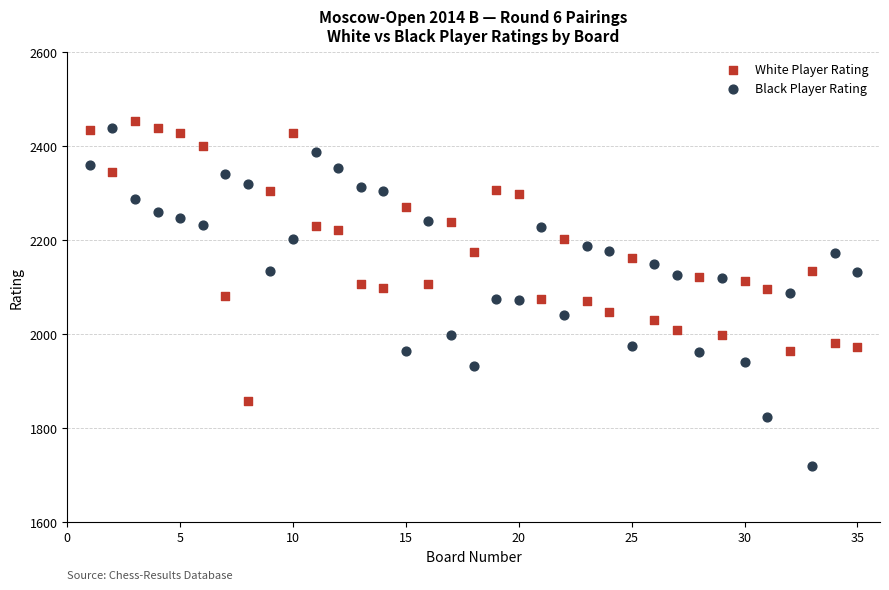

Across all data points, what is the range of Y values (max minus min)?

733